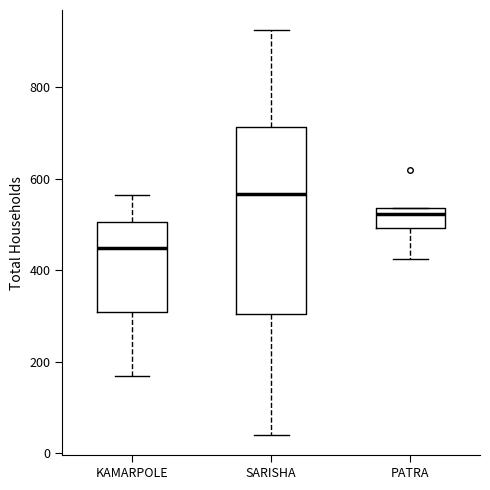

Comparing the boxes themselves (not the whiskers), which one is the tallest?

SARISHA